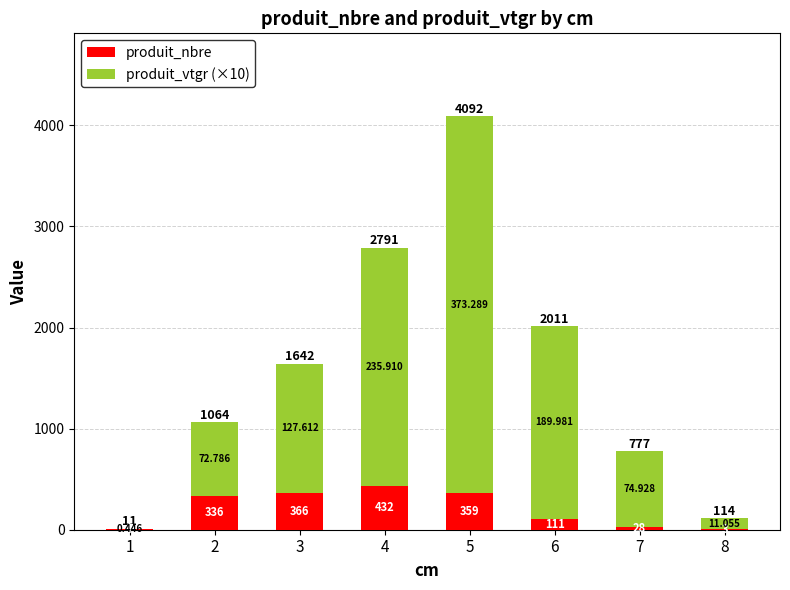

Are the bars grouped side by side (vs. stacked)?

No